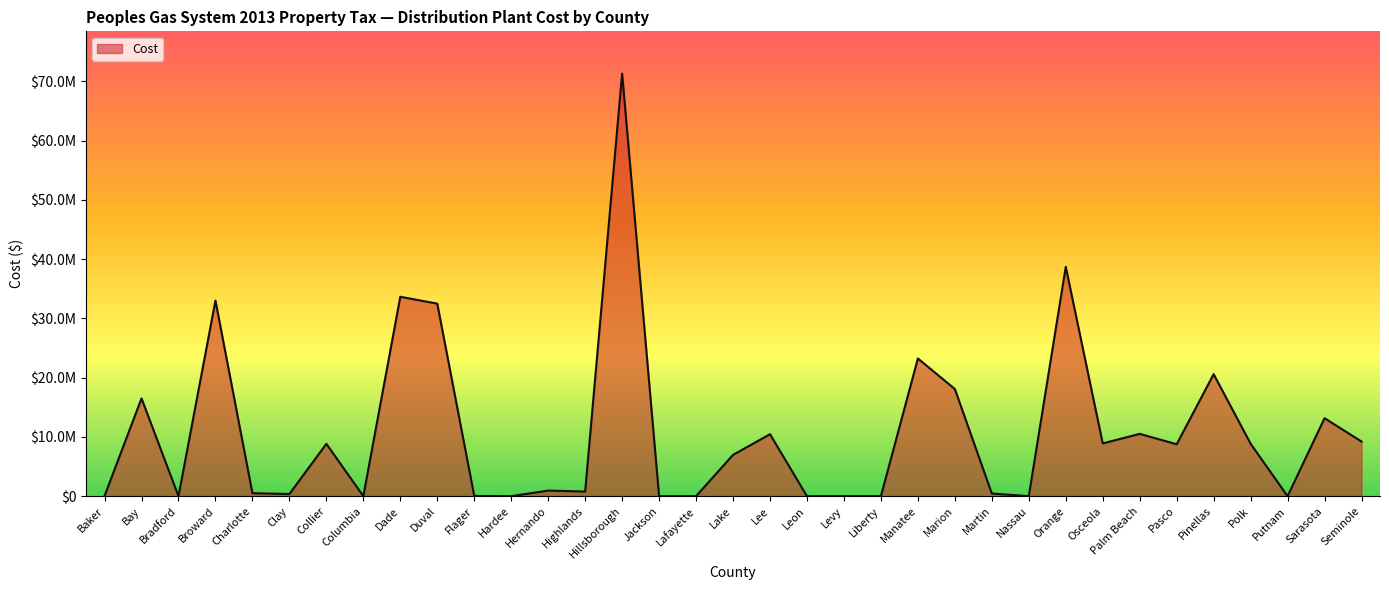

Does the chart display data point markers on the line(s)?

No